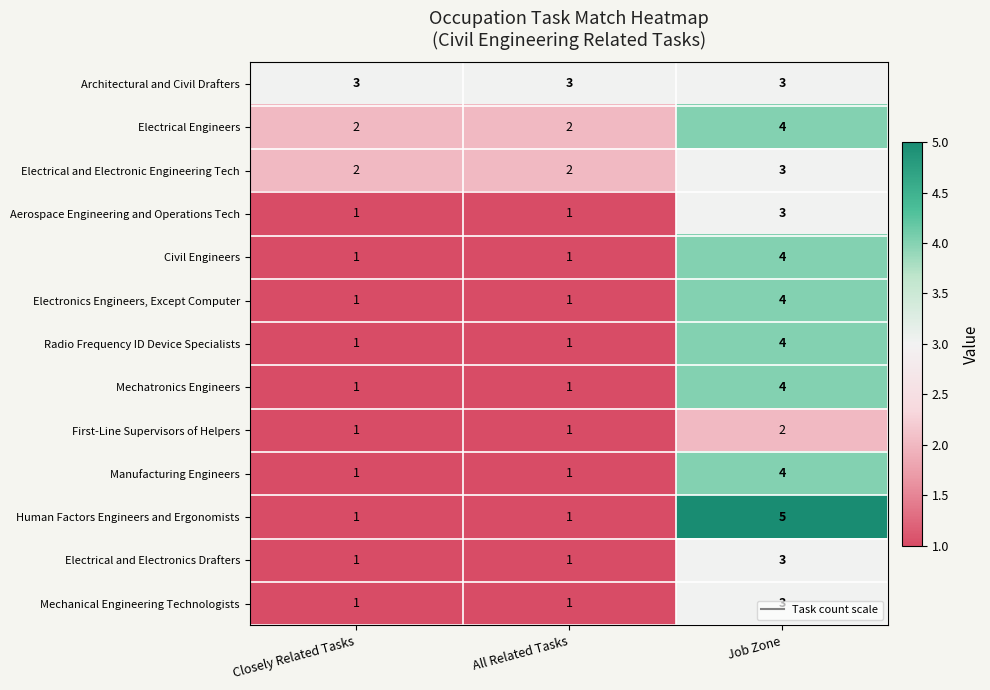

Which series has the widest spread of values?

Human Factors Engineers and Ergonomists